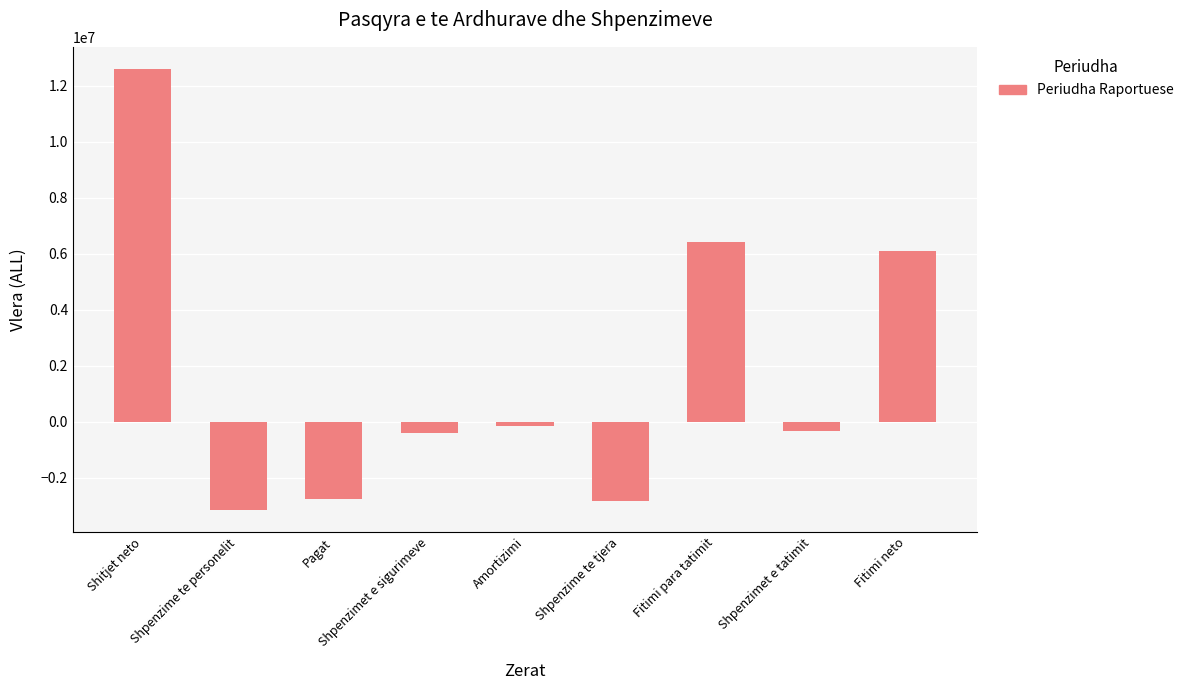

At which label is the value closest to 4727194?

Fitimi neto